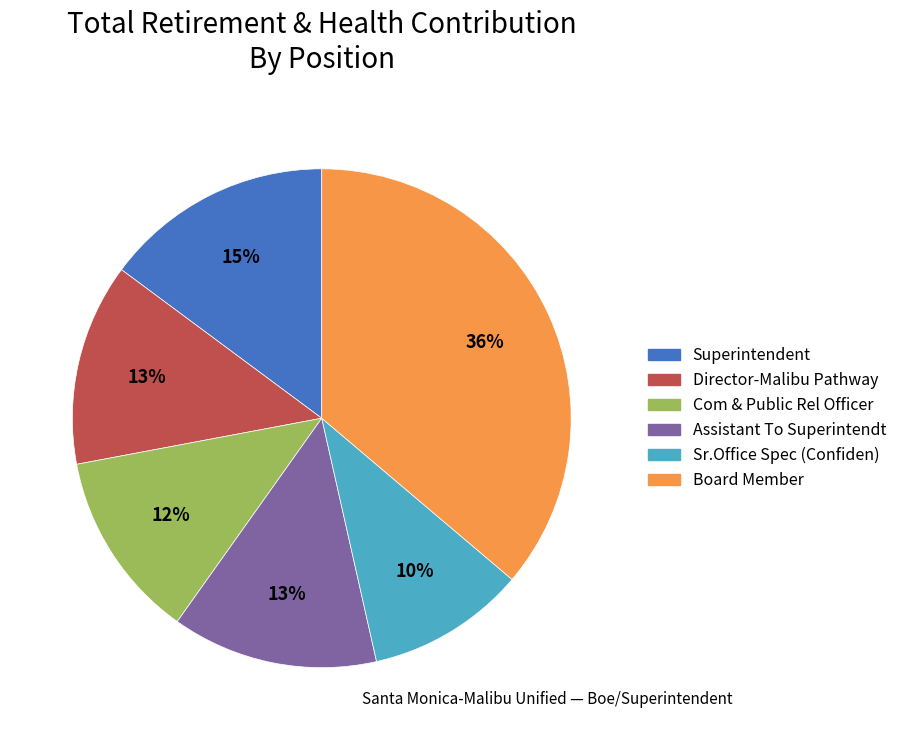

Which has a higher value, Board Member or Assistant To Superintendt?

Board Member